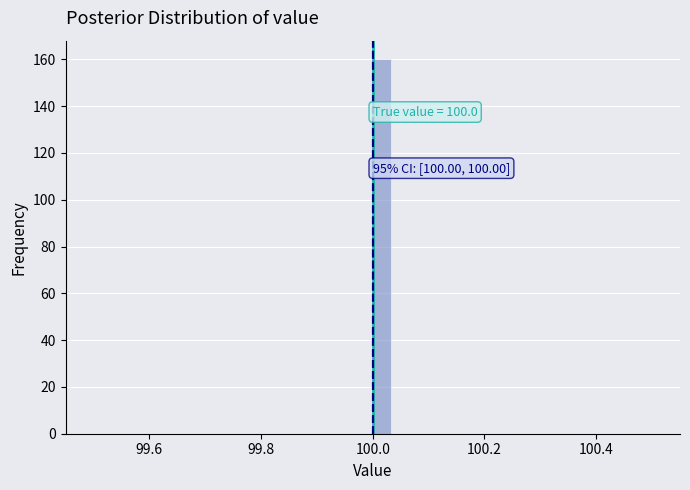

Around what value on the x-axis is the tallest bar? Give the approximate position of its centre, as read against the axis.

100.02